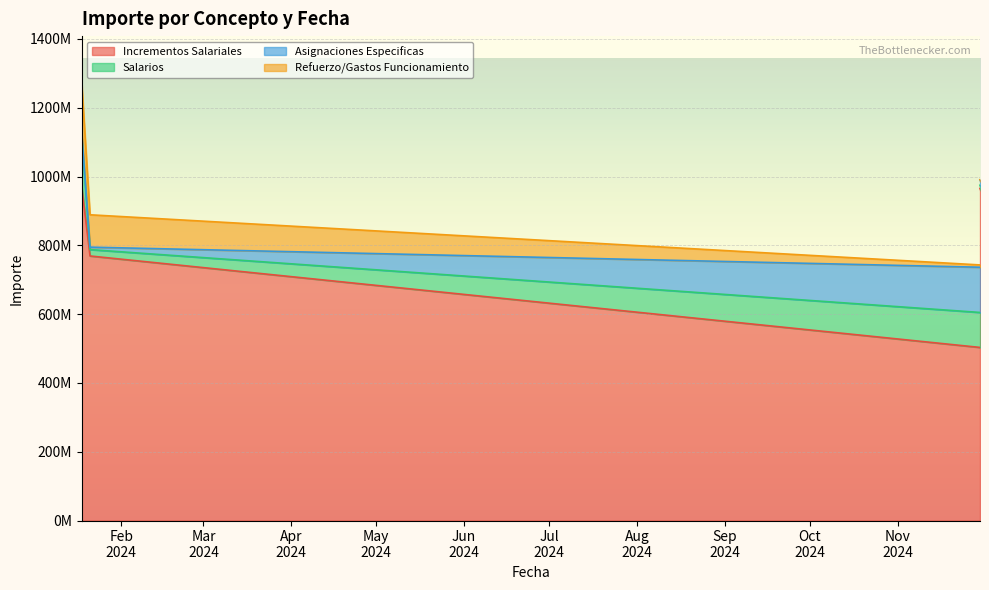

What are all the series names shown in the legend?

Incrementos Salariales, Salarios, Asignaciones Especificas, Refuerzo/Gastos Funcionamiento